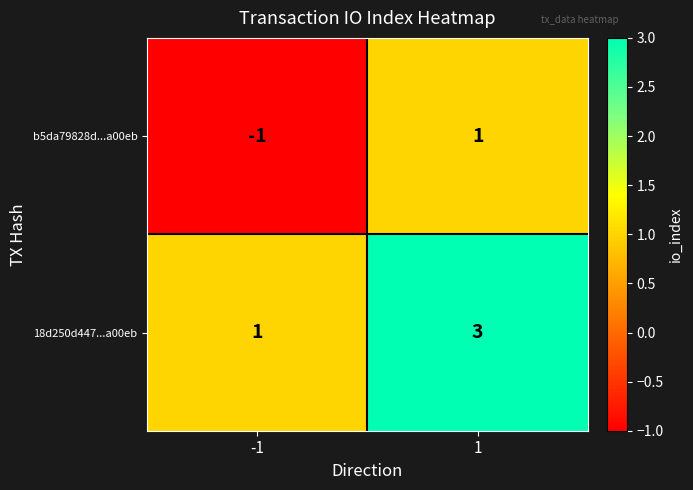

Rank the series at 1 from highest to lowest value.

18d250d447...a00eb, b5da79828d...a00eb